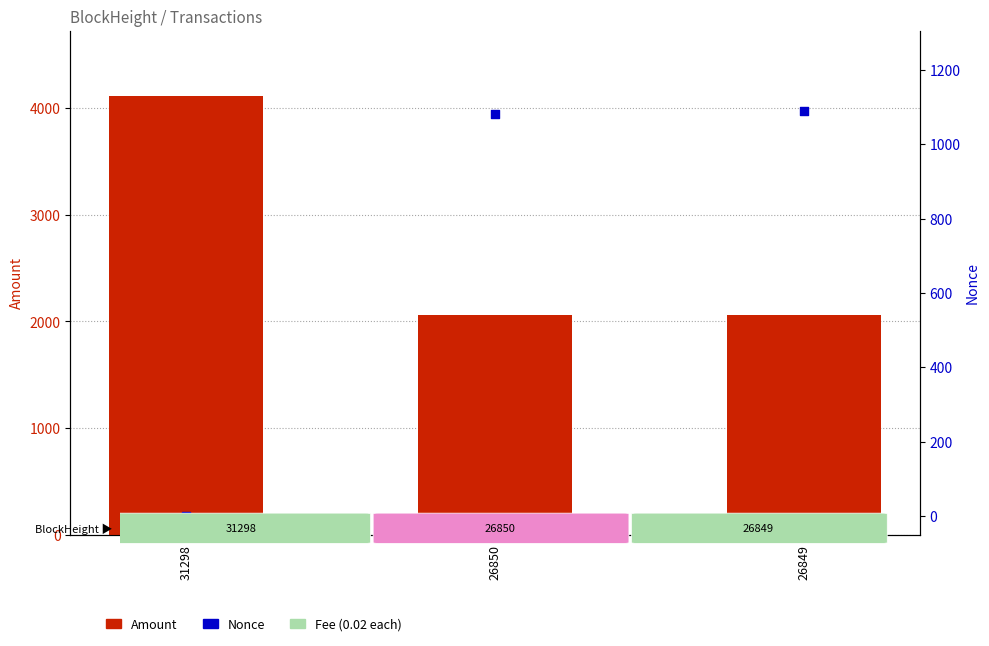

Which series reaches the minimum Y coordinate?

Nonce